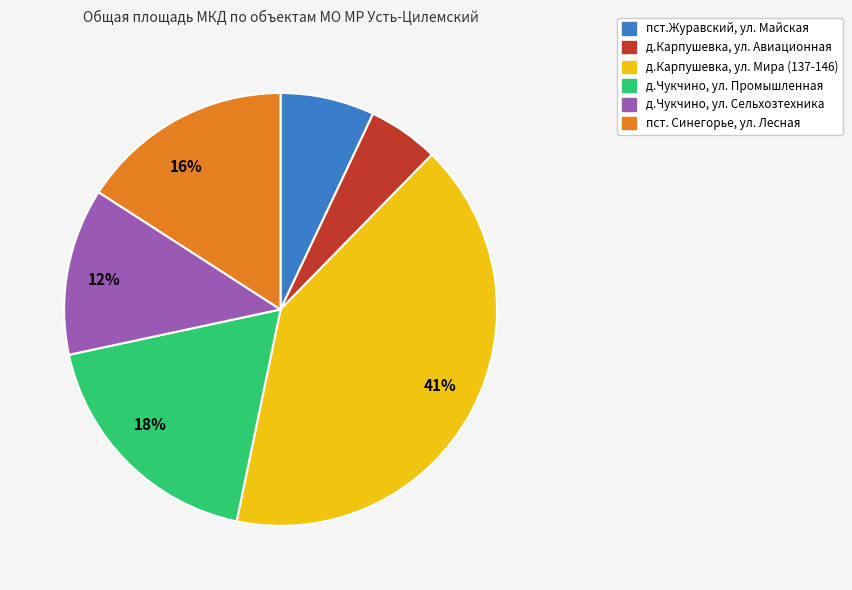

Does any single category account for the majority?

No